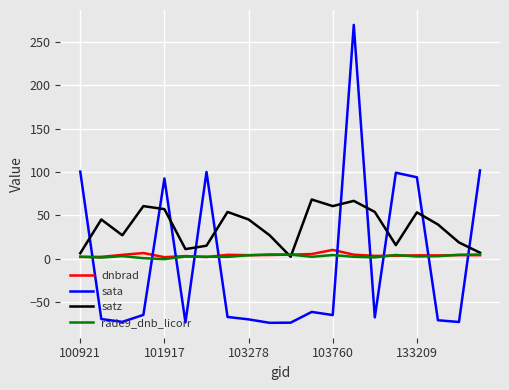

True or false: sata and dnbrad intersect in this chart.

True